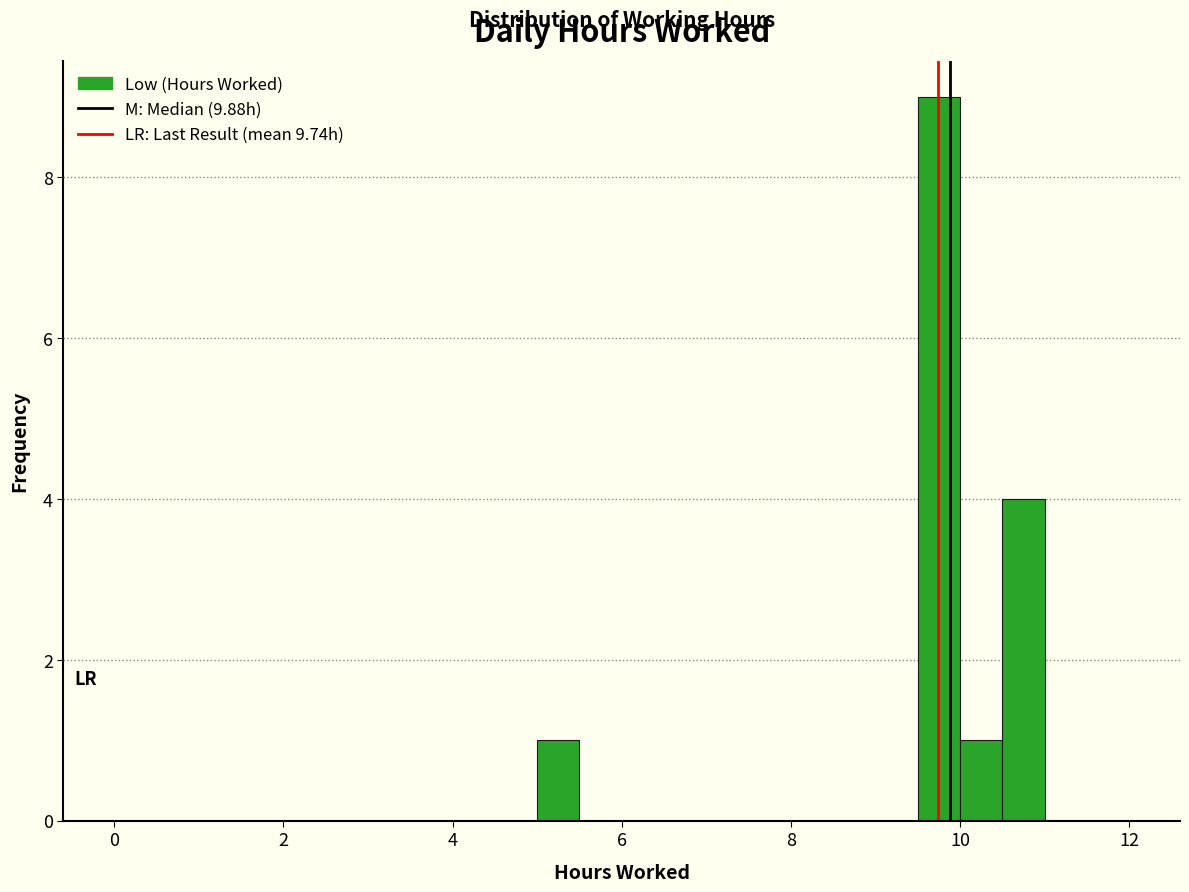

Read against the x-axis, roughly where is the centre of the tallest bar?

9.8